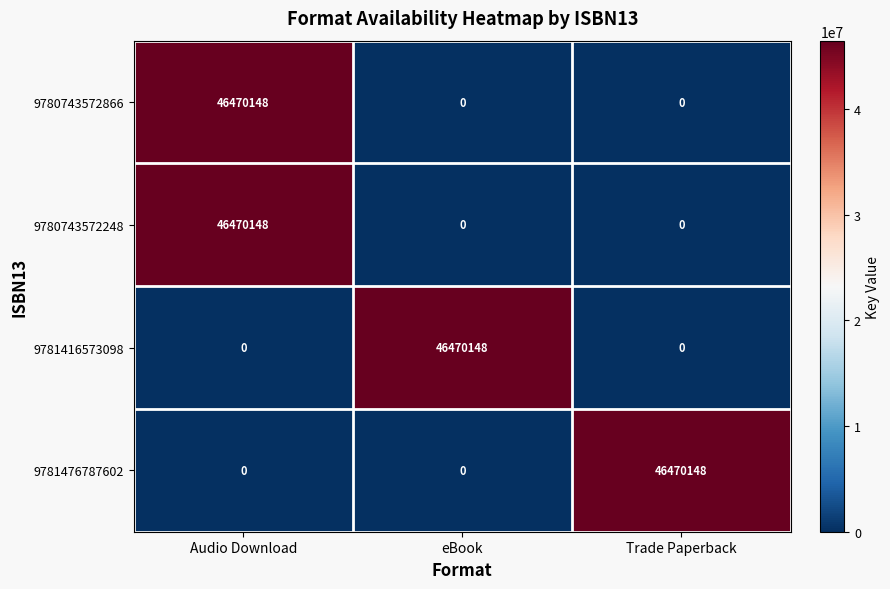

Reading left to right, what are all the values shown in this chart?

9780743572866: Audio Download=46470148	eBook=0	Trade Paperback=0
9780743572248: Audio Download=46470148	eBook=0	Trade Paperback=0
9781416573098: Audio Download=0	eBook=46470148	Trade Paperback=0
9781476787602: Audio Download=0	eBook=0	Trade Paperback=46470148